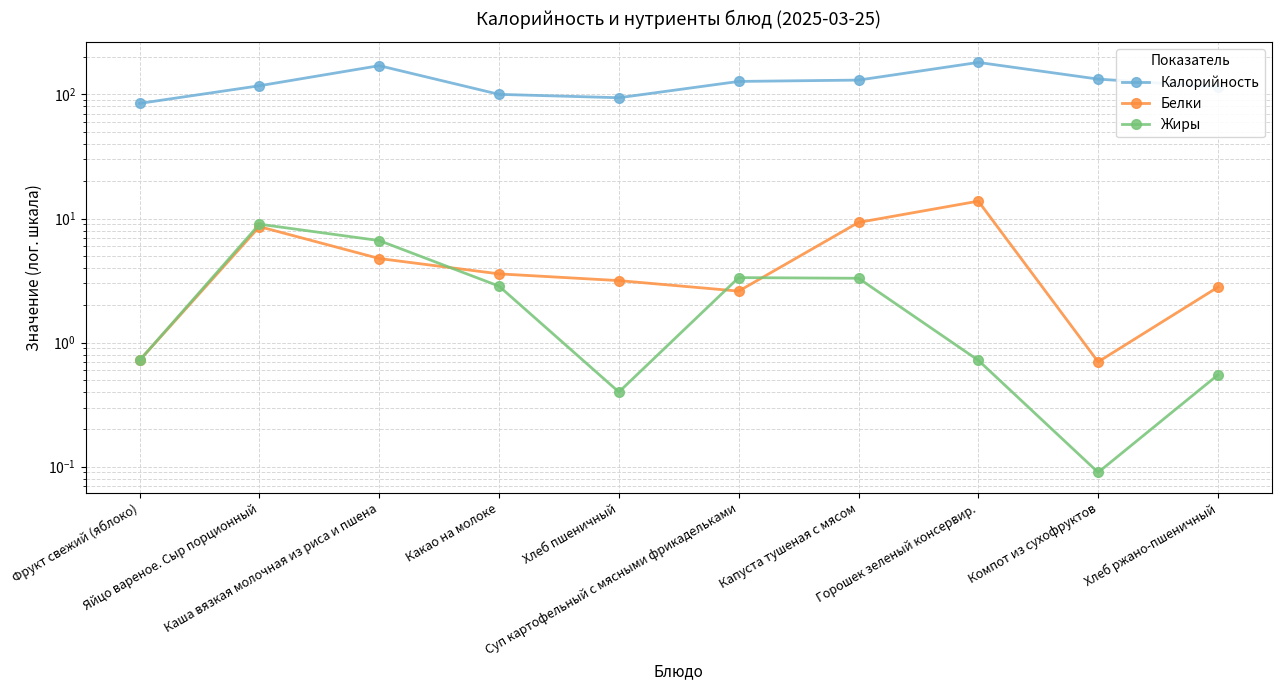

Where is the first local minimum for Жиры?

Хлеб пшеничный